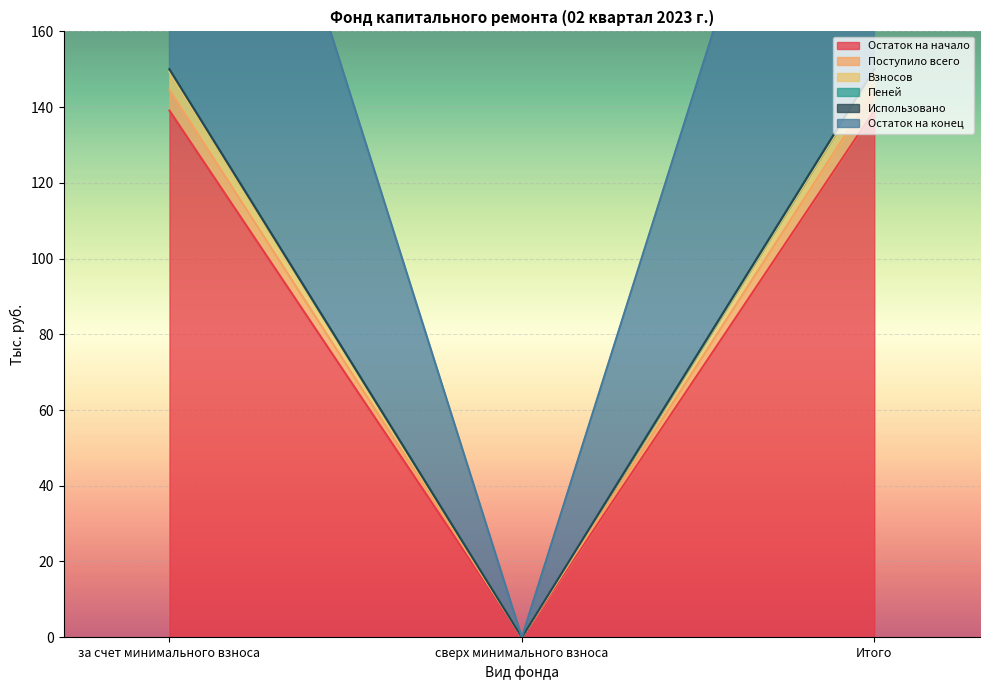

How many values in the Остаток на конец series exceed 150?

2